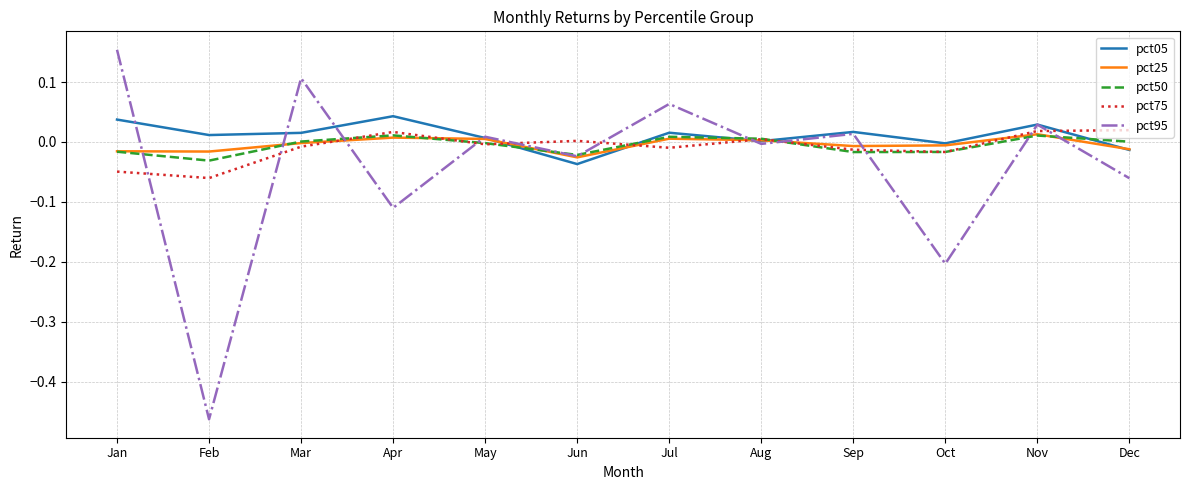

Which series has the largest total across all categories?

pct05